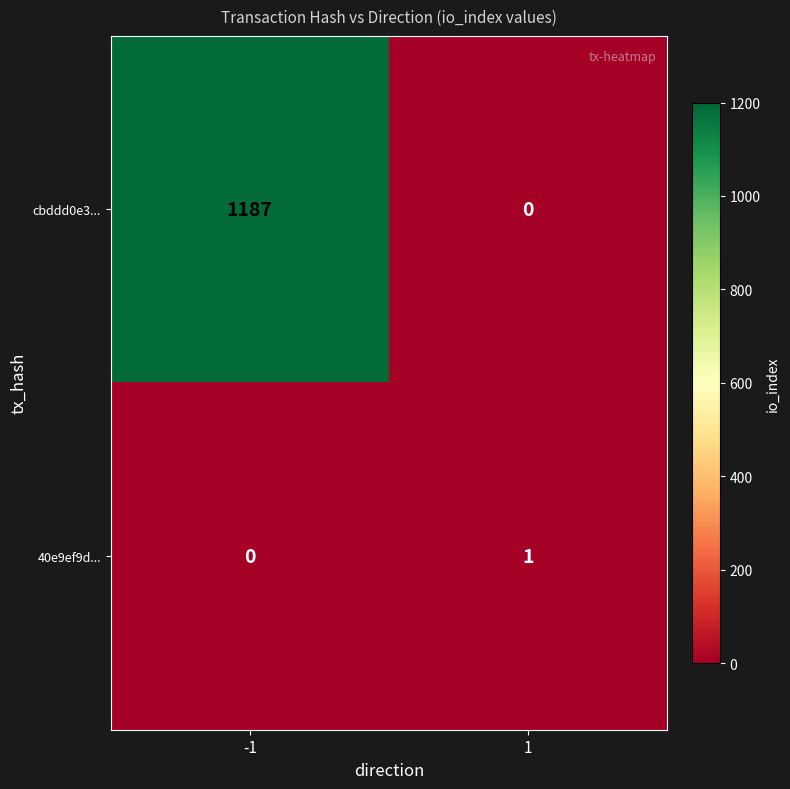

Rank the series by their maximum value, from highest to lowest.

cbddd0e3..., 40e9ef9d...